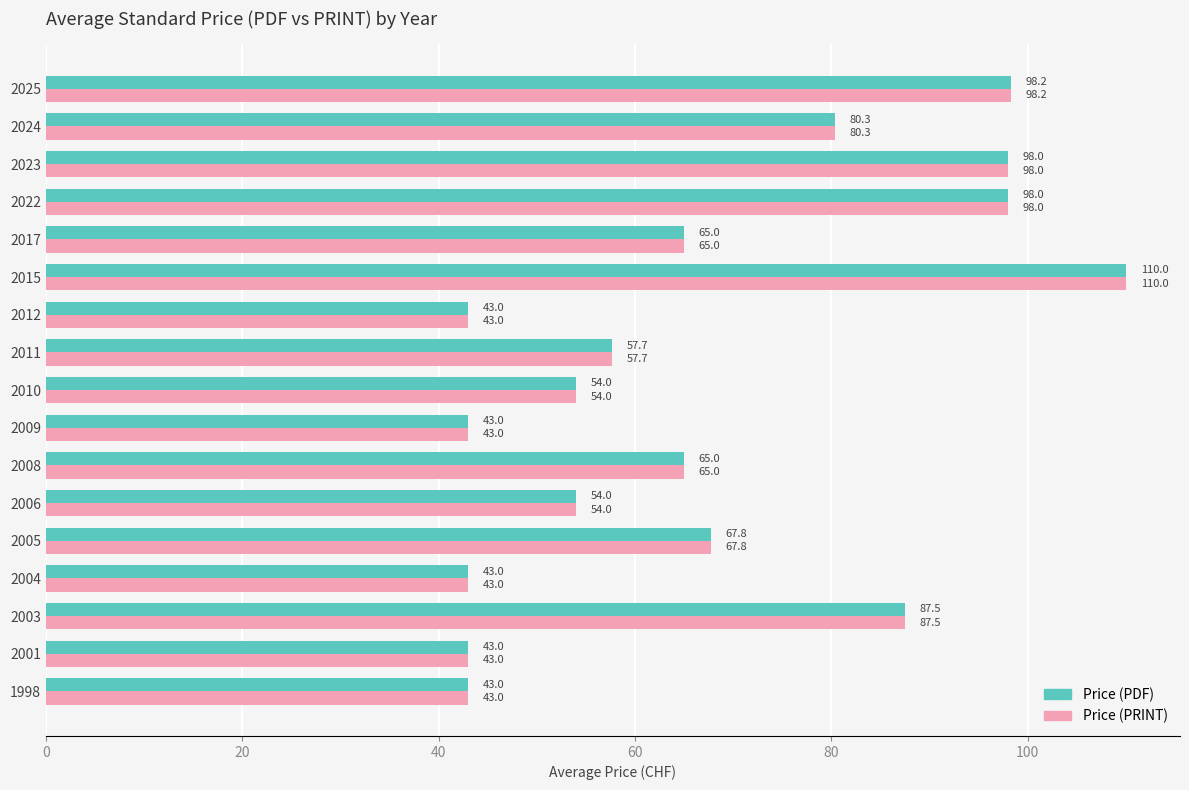

True or false: Price (PDF) has a value of 54.0 at 2010.

True